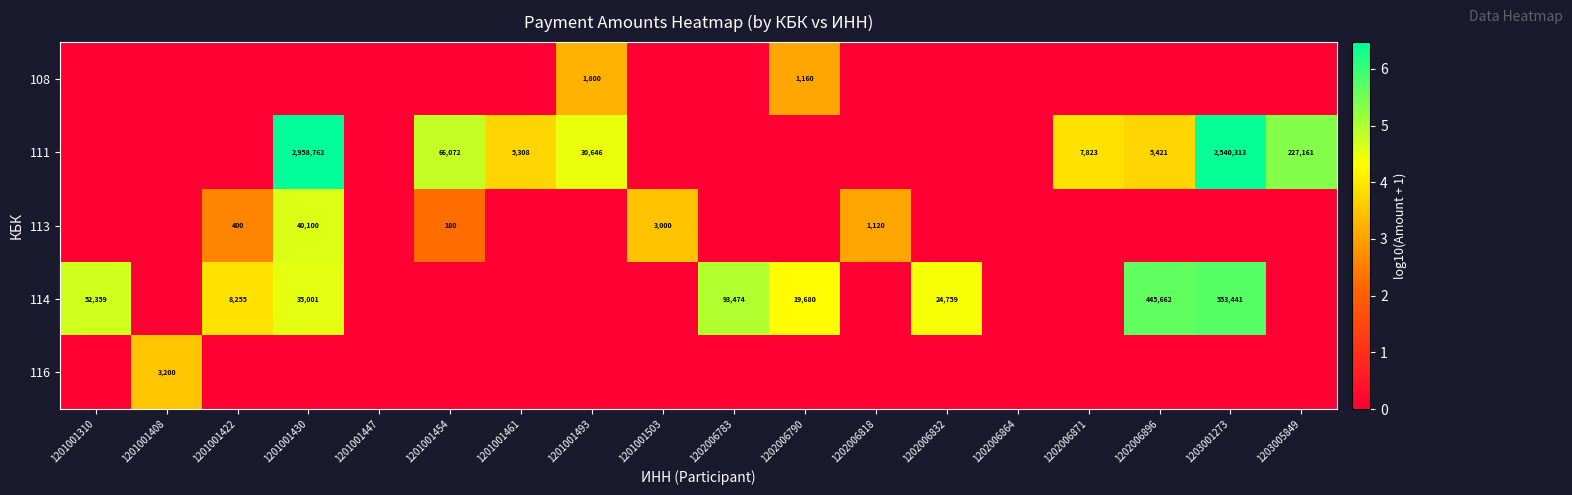

Is it true that 111 equals 7823 at 1202006871?

True